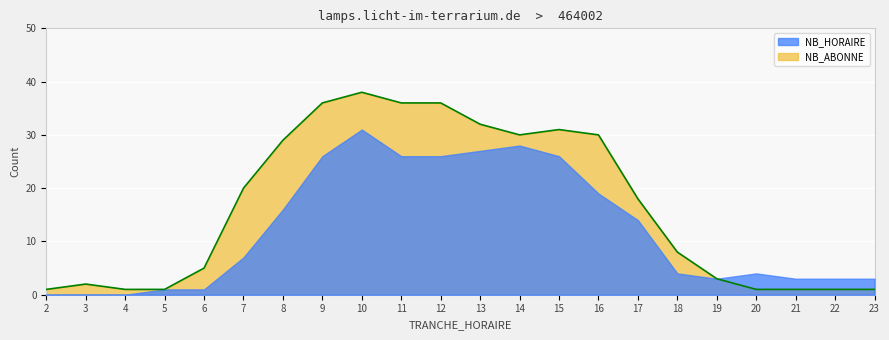

Count the number of values greater than 18.

10